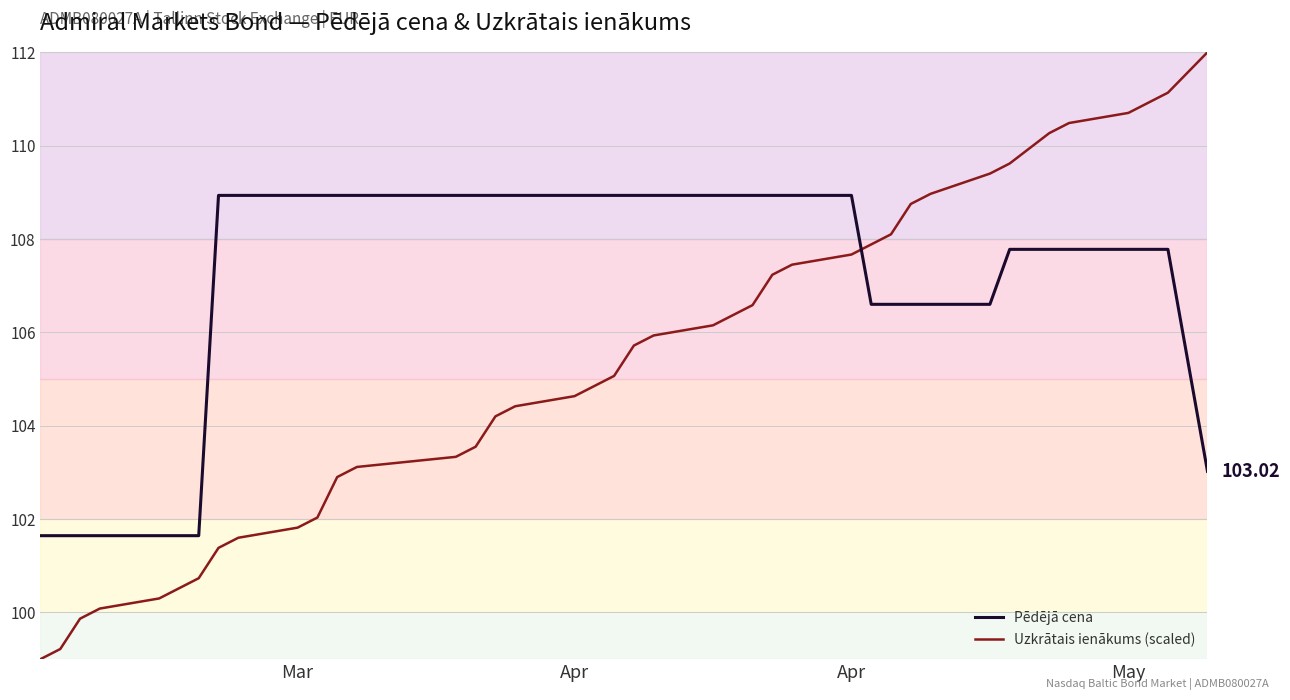

What are all the series names shown in the legend?

Pēdējā cena, Uzkrātais ienākums (scaled)